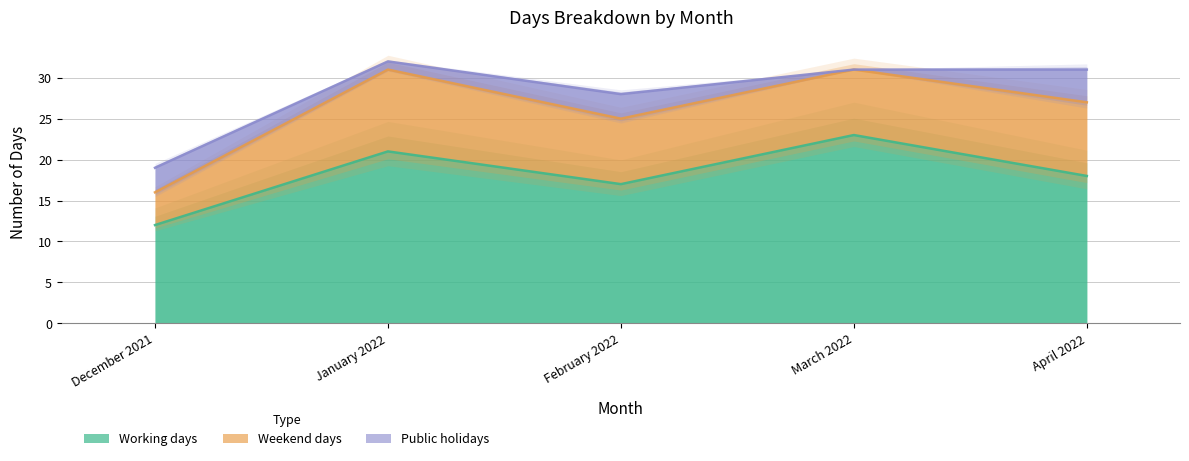

Is the value of Weekend days at January 2022 greater than the value of Public holidays at December 2021?

Yes